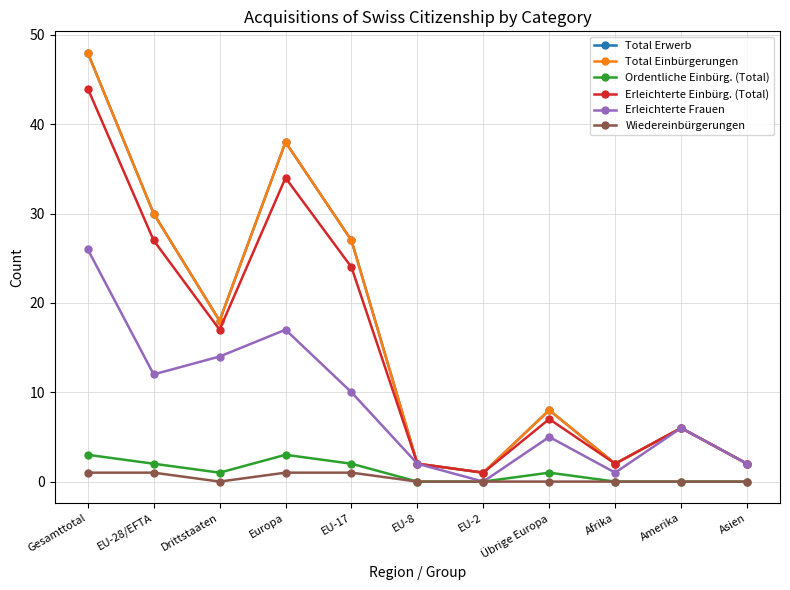

What is the maximum value shown in the chart?

48